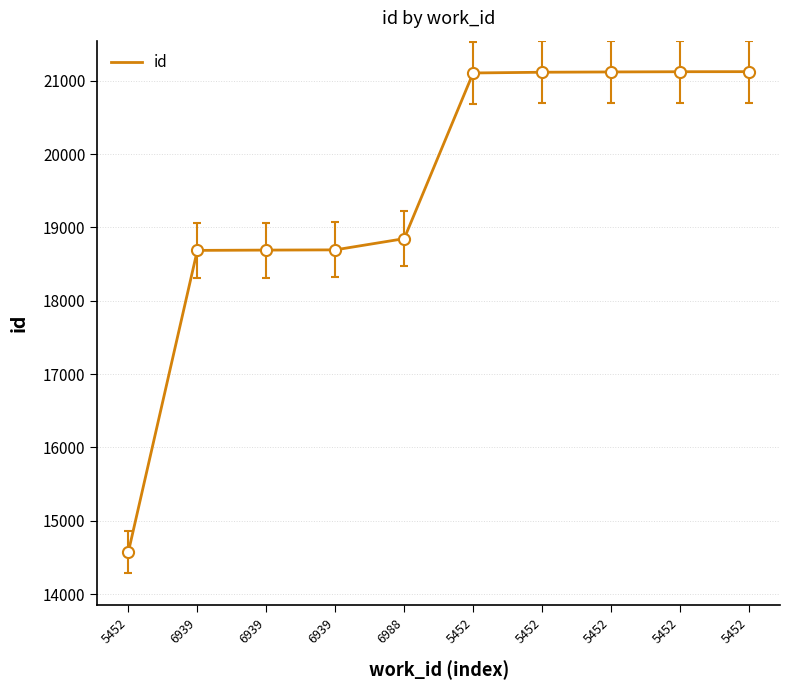

Rank the categories by value from lowest to highest.

5452, 6939, 6939, 6939, 6988, 5452, 5452, 5452, 5452, 5452